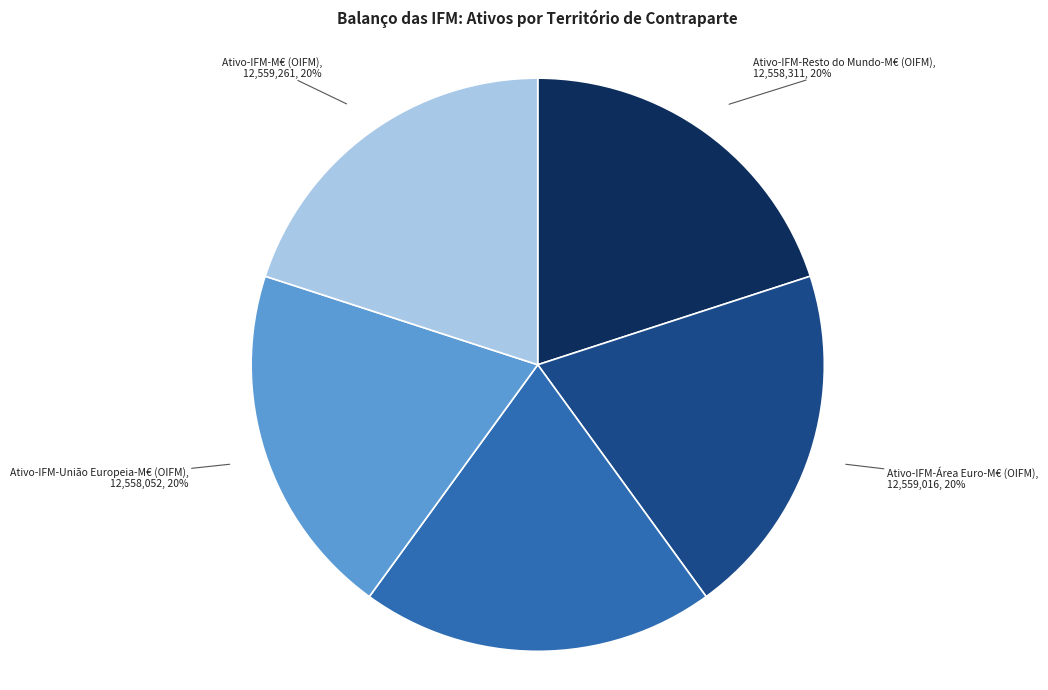

To the nearest percent, what is the average slice percentage?

20%